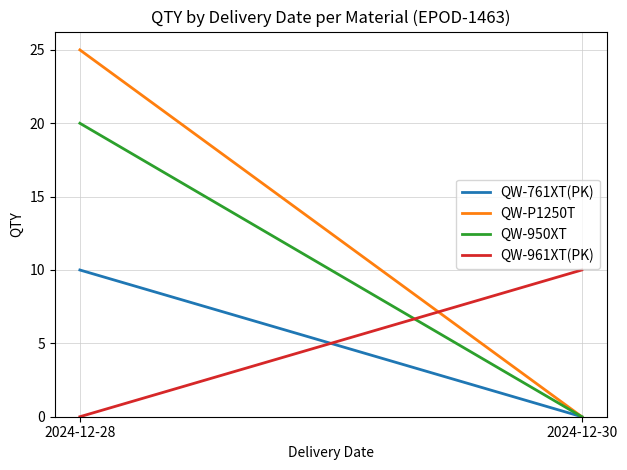

What is the sum of the QW-961XT(PK) values at 2024-12-30 and 2024-12-28?

10